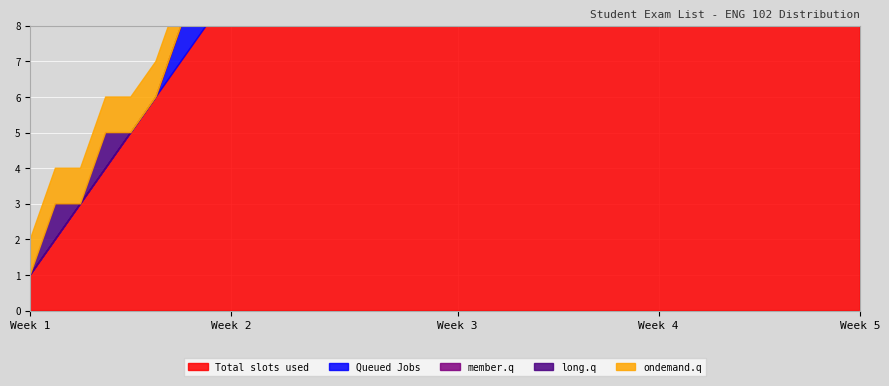

What is the difference between the maximum and second lowest values in the Total slots used series?

32